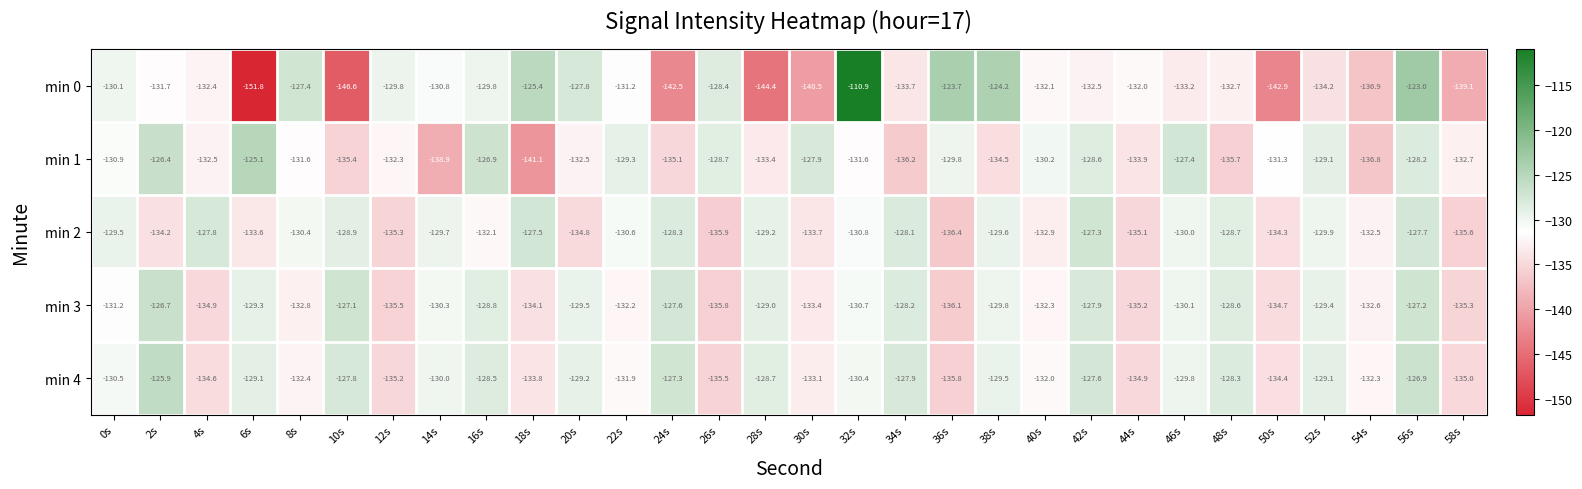

Where does the min 3 series first go above -130?

2s